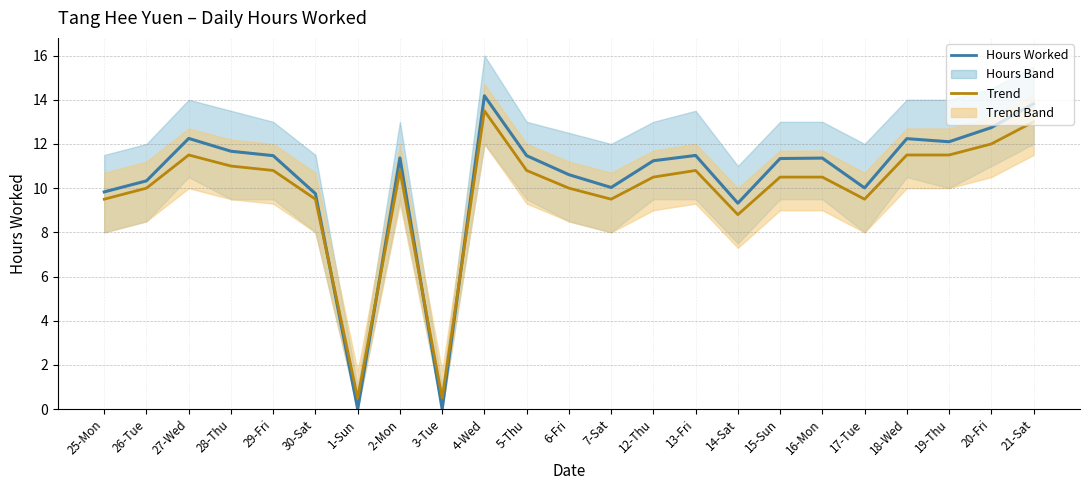

Which series changed the most between 5-Thu and 20-Fri?

Hours Worked